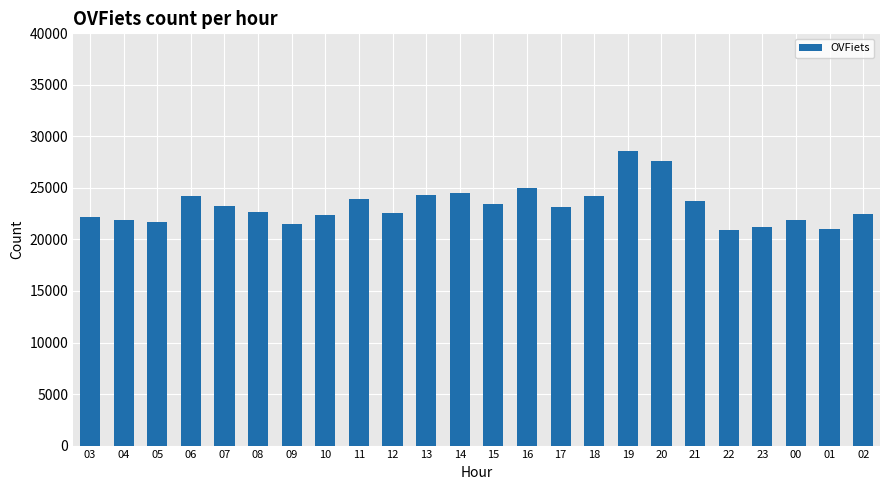

Where is the data nearest to the value 24749?

16